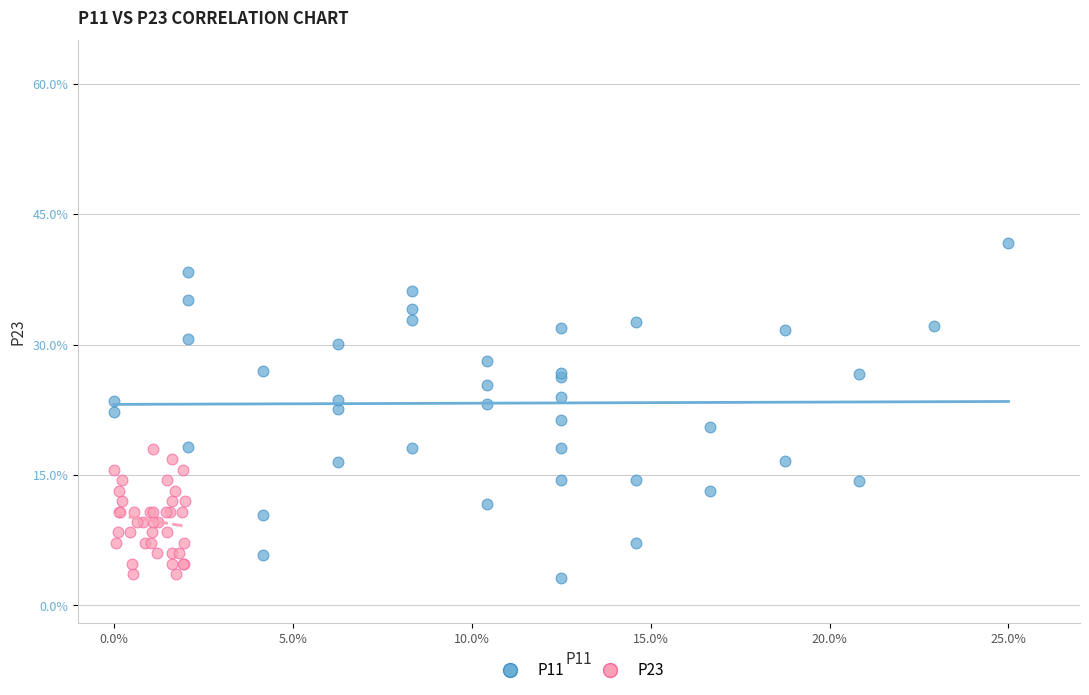

What are all the series names shown in the legend?

P11, P23